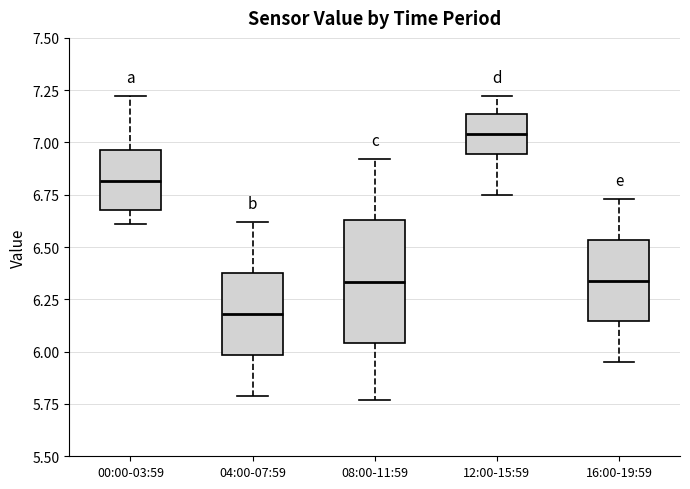

Which box's median line is the lowest?

04:00-07:59